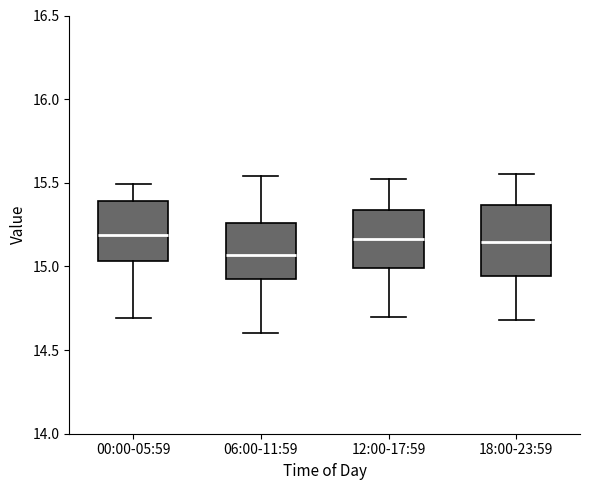

Reading left to right, transcribe this box plot: for each box, give where its median line is, the range the box spans, and where its two whiskers end, as read against the y-axis. The values are not printed on the chart, so give them approximately, as read against the axis.

00:00-05:59: median 15.20, box 15.05 to 15.40, whiskers 14.70 to 15.50
06:00-11:59: median 15.05, box 14.90 to 15.25, whiskers 14.60 to 15.55
12:00-17:59: median 15.15, box 15.00 to 15.35, whiskers 14.70 to 15.50
18:00-23:59: median 15.15, box 14.95 to 15.35, whiskers 14.70 to 15.55